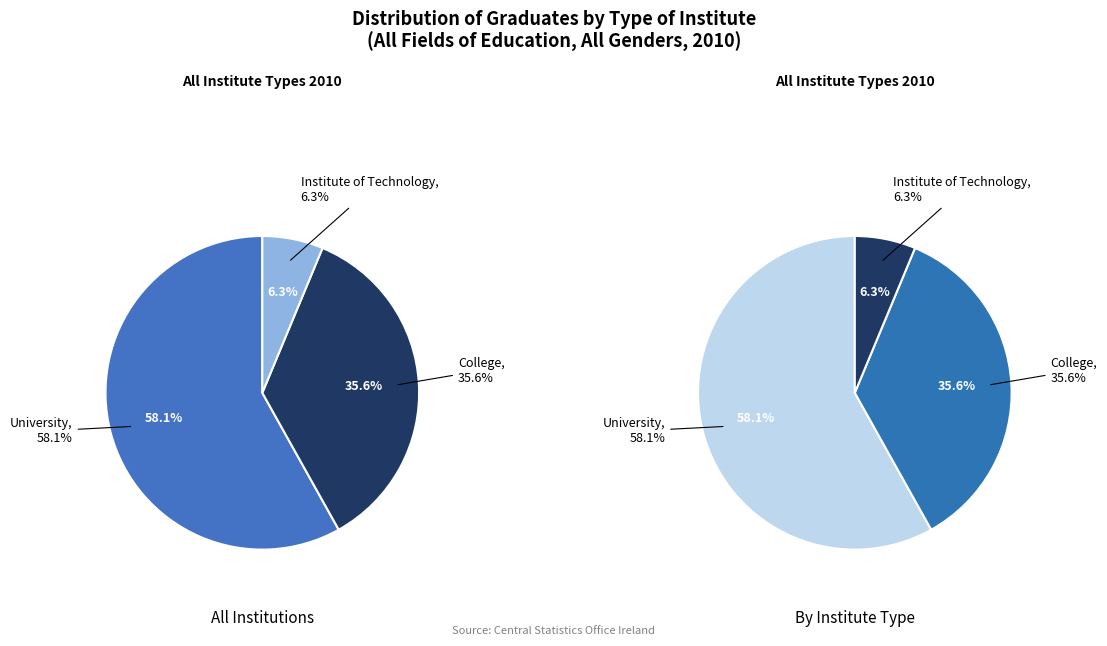

Approximately how many times larger is the value at University compared to College?

1.6